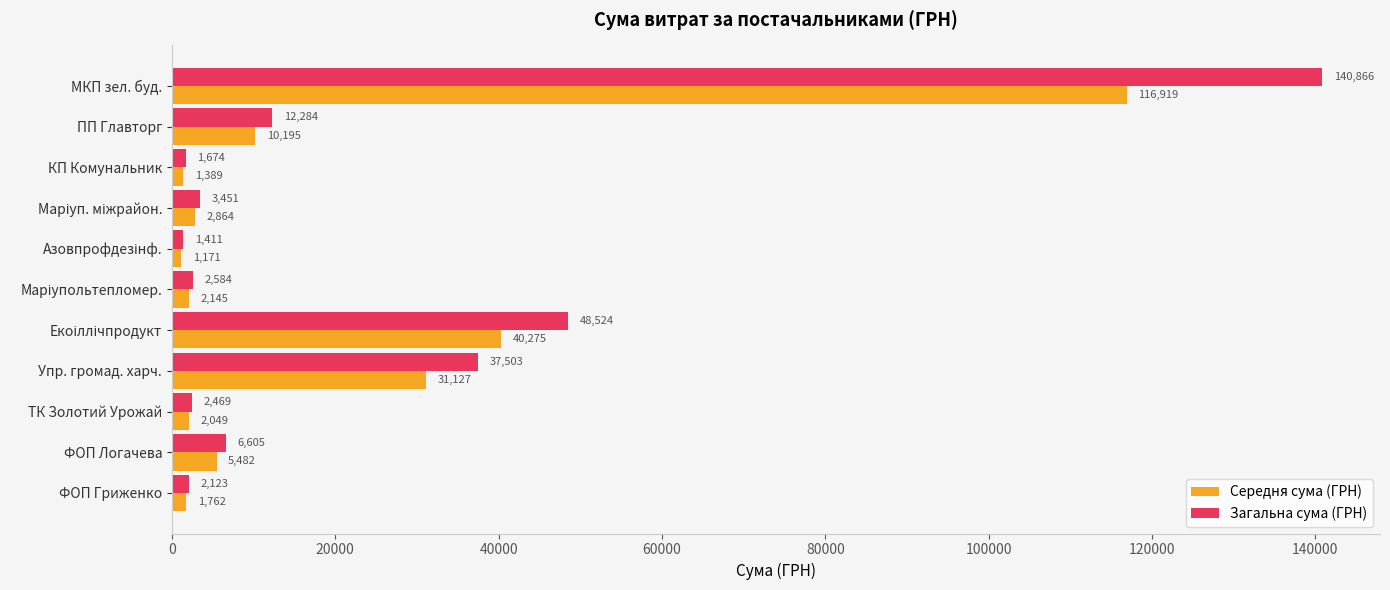

List the series in order of their peak value, highest first.

Загальна сума (ГРН), Середня сума (ГРН)